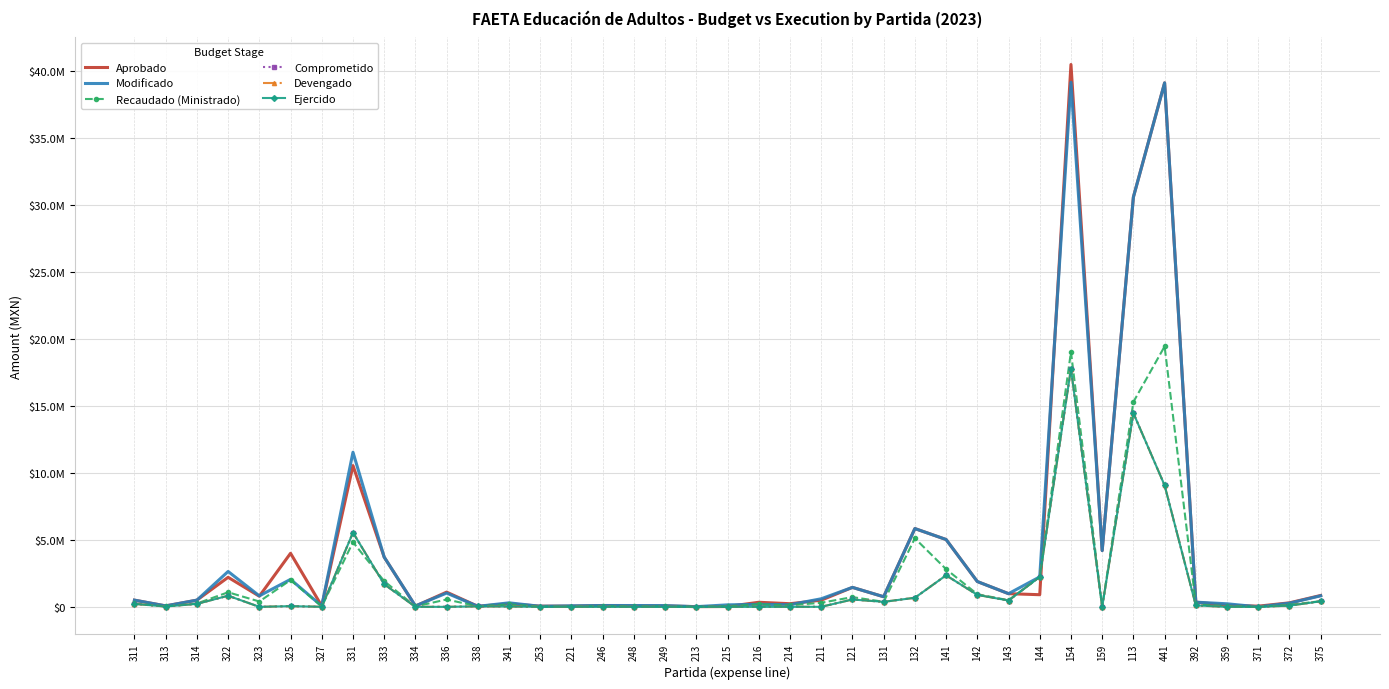

How many data points does each series have?

39